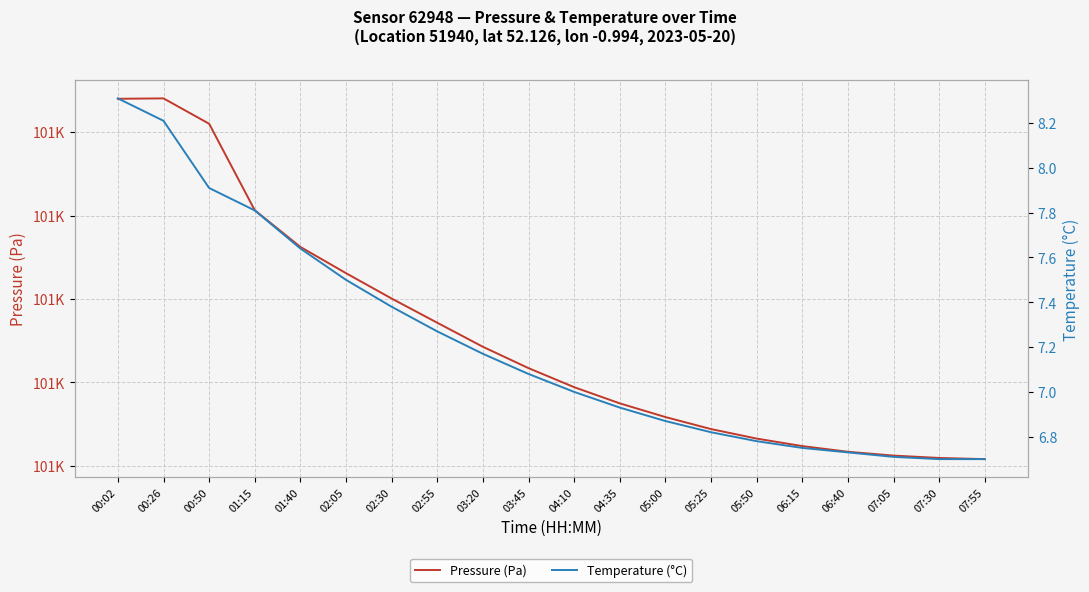

Is it true that Pressure (Pa) equals 100872.1 at 05:25?

True